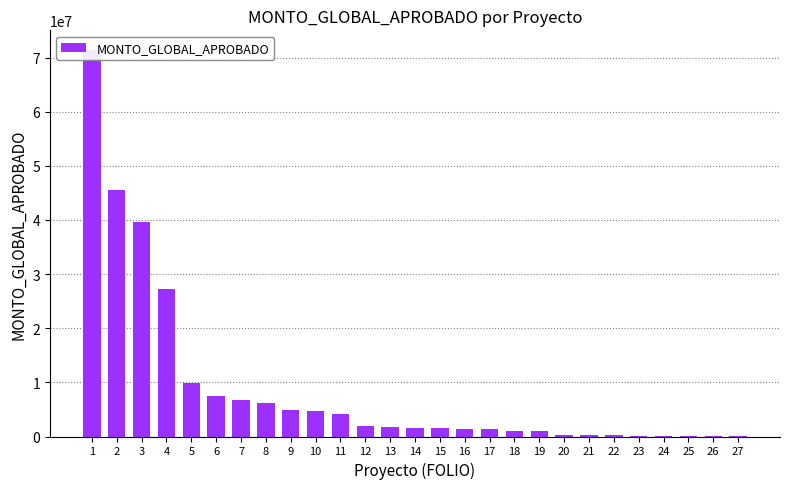

Which label corresponds to the largest value in the chart?

1